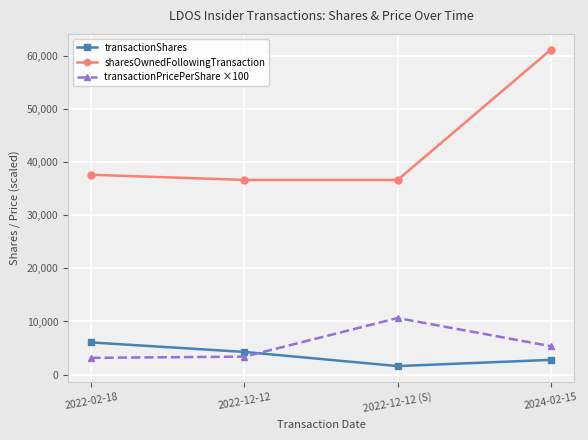

What is the difference between the highest and lowest values at 2022-02-18?

34475.1